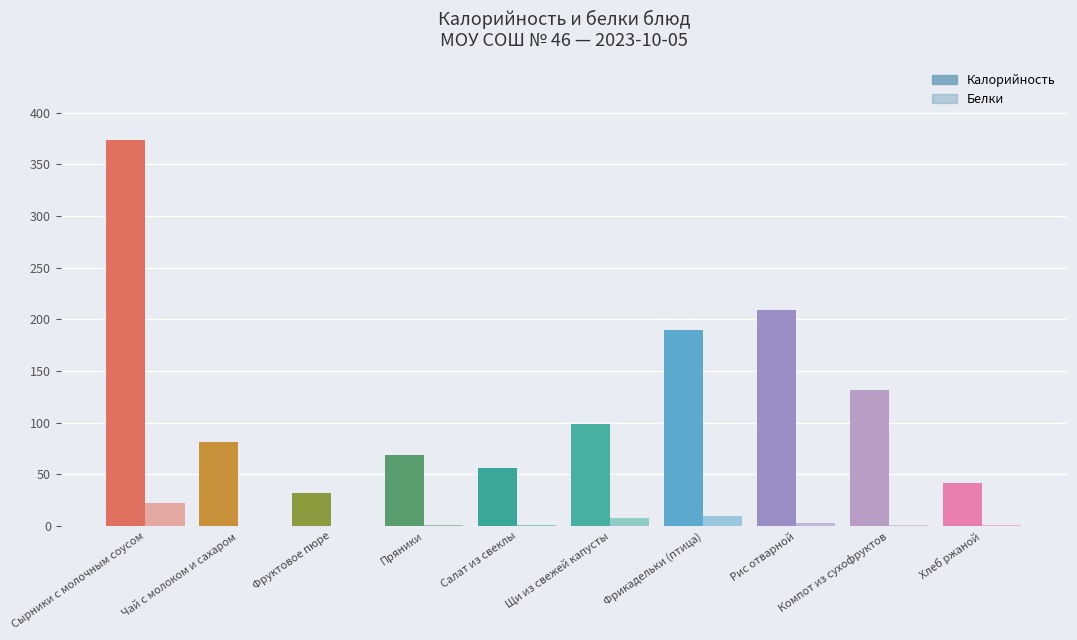

What is the label of the 1st bar from the left?

Сырники с молочным соусом